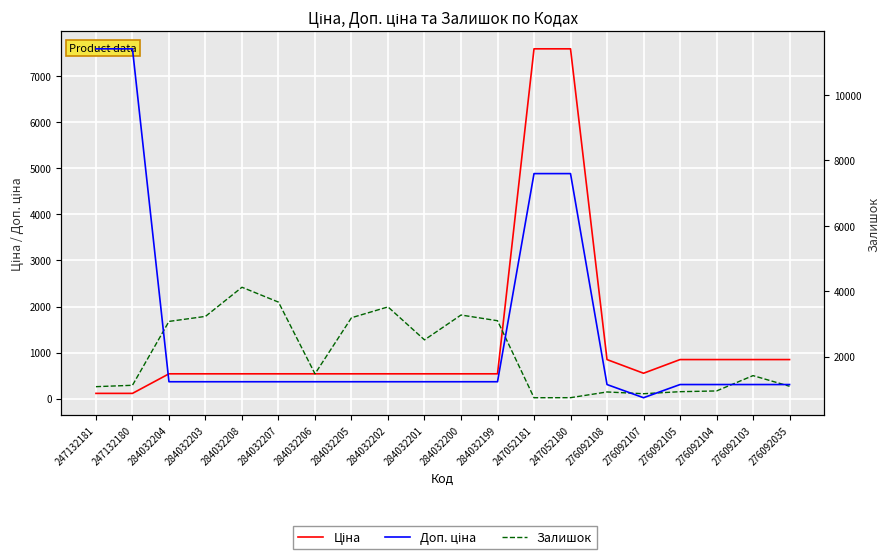

What is the approximate value of Ціна at 284032200?

539.0